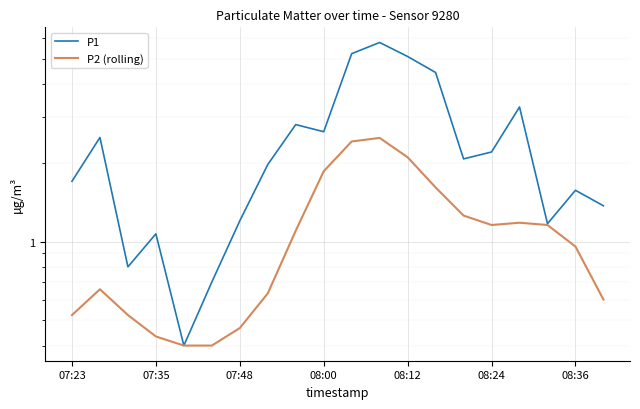

What is the sum of all P1 values?

47.9